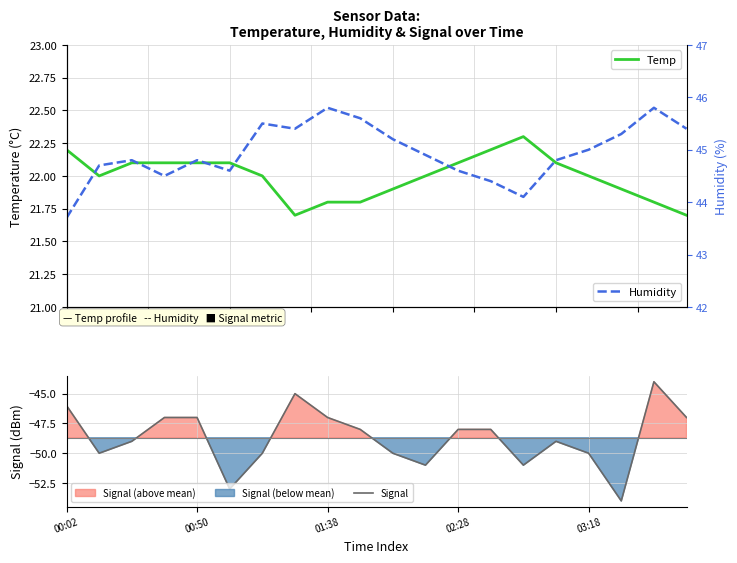

What is the minimum value for Humidity?

43.7